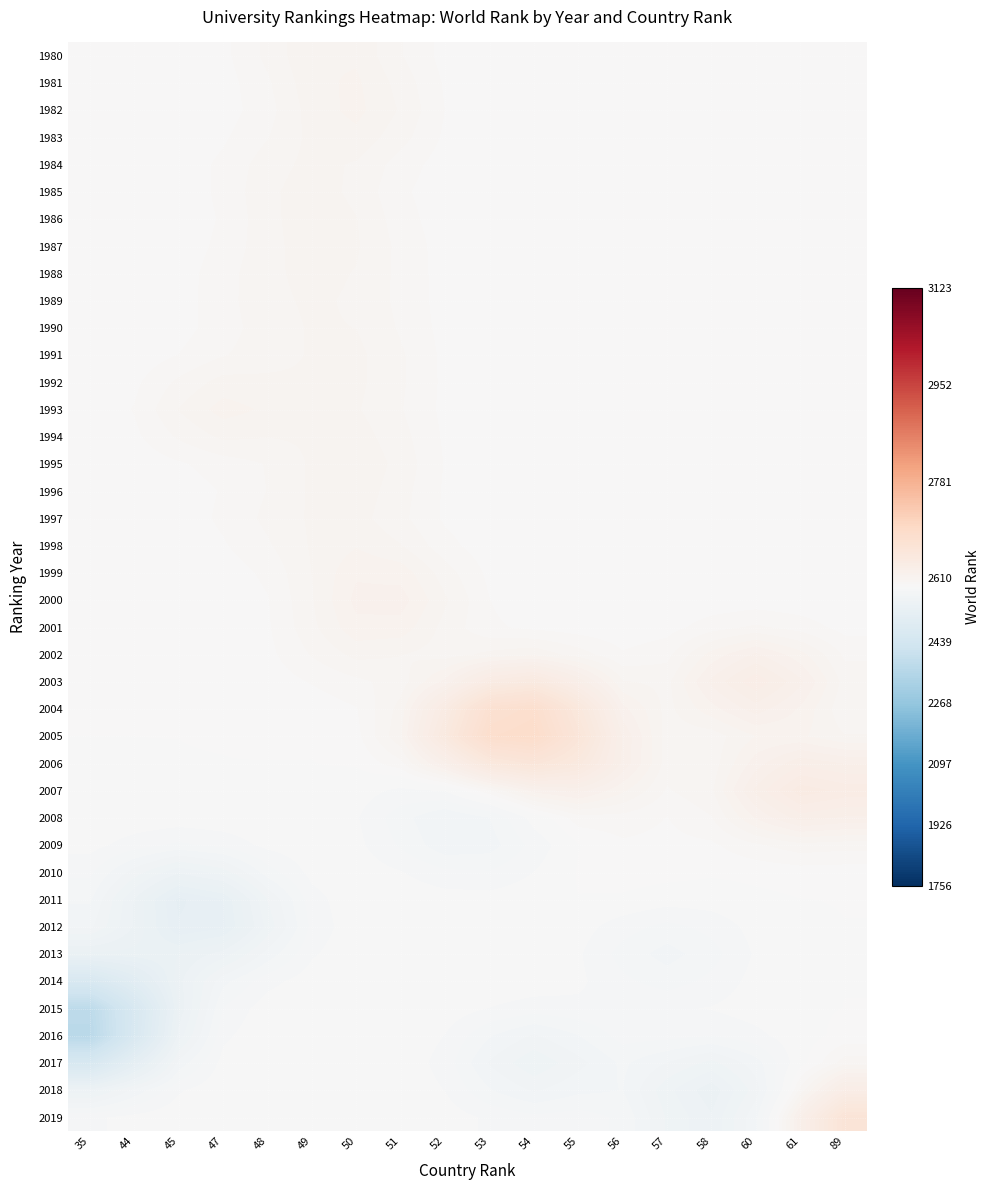

List the series in order of their peak value, highest first.

2005, 2004, 2019, 2006, 2003, 2007, 2018, 2008, 2002, 2000, 1999, 2001, 1993, 1982, 1981, 1980, 1998, 1995, 1983, 1986, 1996, 1985, 1987, 1994, 1992, 1997, 1988, 1984, 1991, 1989, 1990, 2009, 2017, 2010, 2016, 2011, 2015, 2012, 2014, 2013